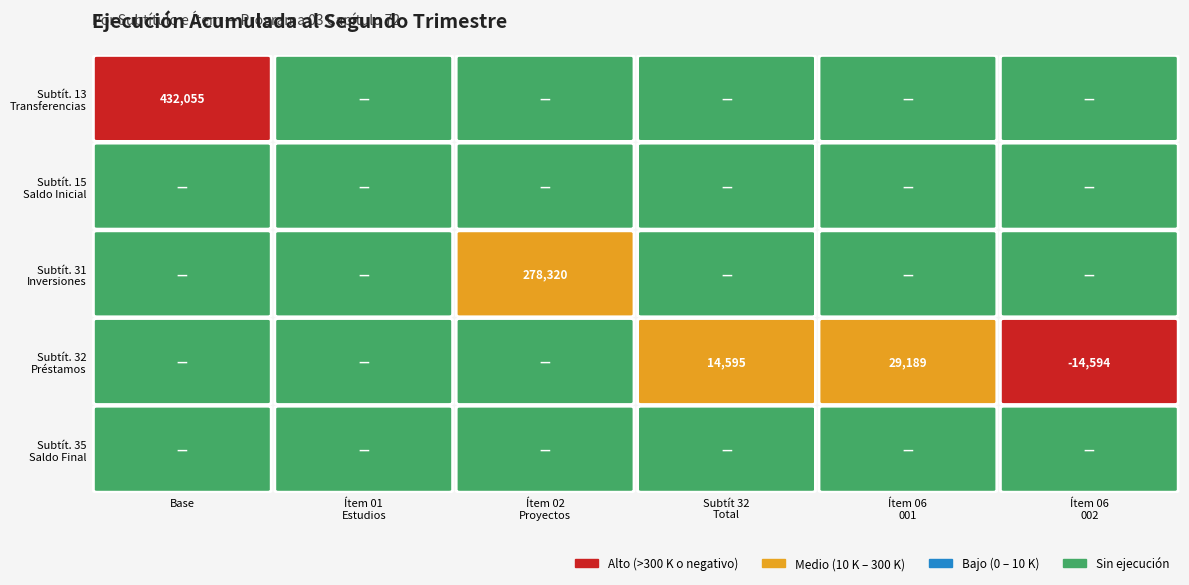

At 5, list the series in order from largest to smallest.

13, 15, 31, 35, 32